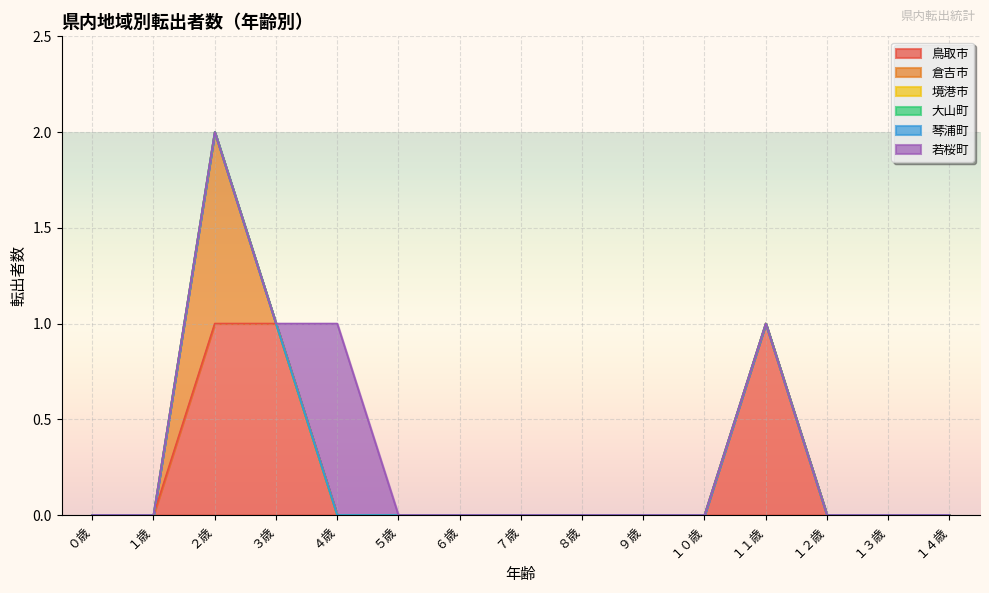

What is the difference between the 若桜町 values at １３歳 and ４歳?

1